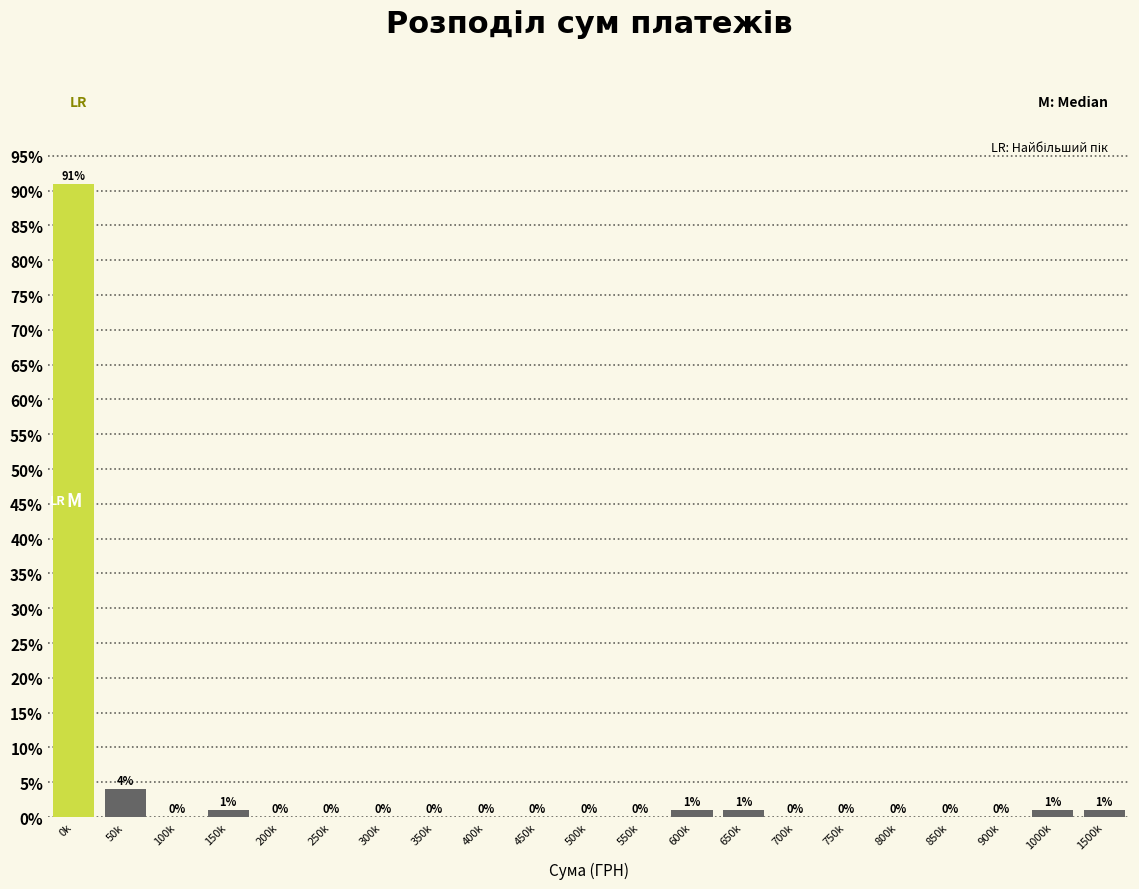

Reading left to right, extract all data points from this chart.

0k=91	50k=4	100k=0	150k=1	200k=0	250k=0	300k=0	350k=0	400k=0	450k=0	500k=0	550k=0	600k=1	650k=1	700k=0	750k=0	800k=0	850k=0	900k=0	1000k=1	1500k=1